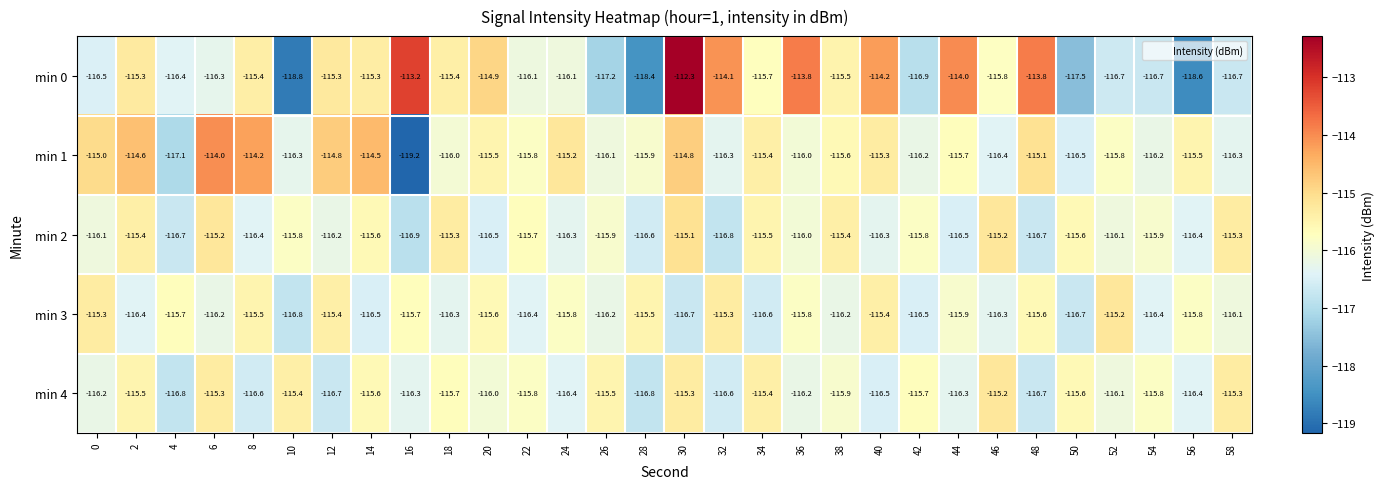

What is the greatest value displayed?

-112.3